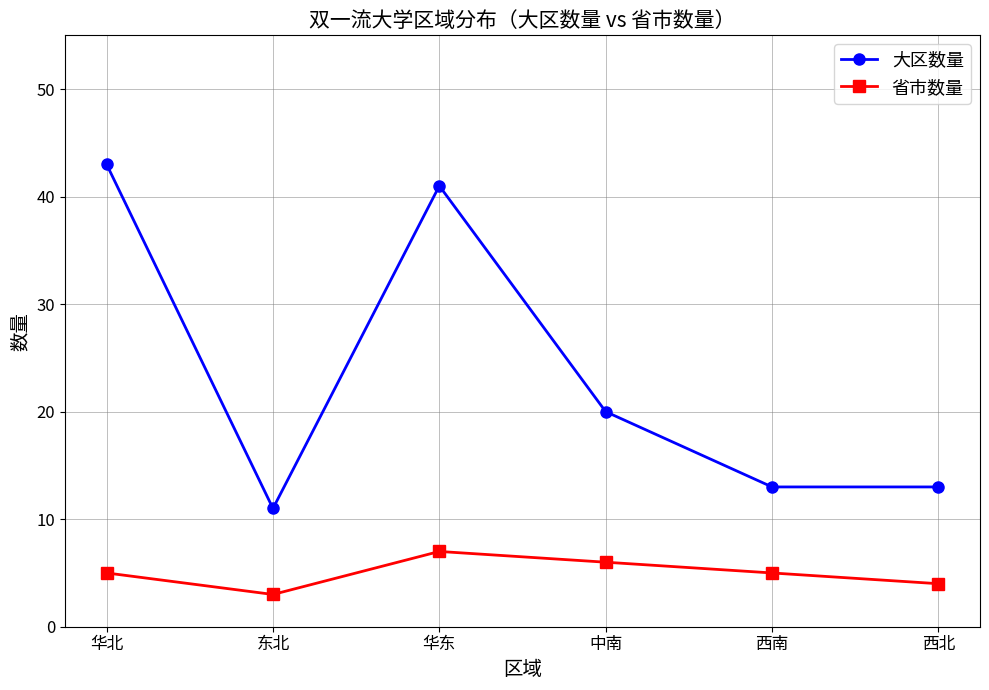

Reading left to right, transcribe all the data shown in this chart.

大区数量: 华北=43	东北=11	华东=41	中南=20	西南=13	西北=13
省市数量: 华北=5	东北=3	华东=7	中南=6	西南=5	西北=4